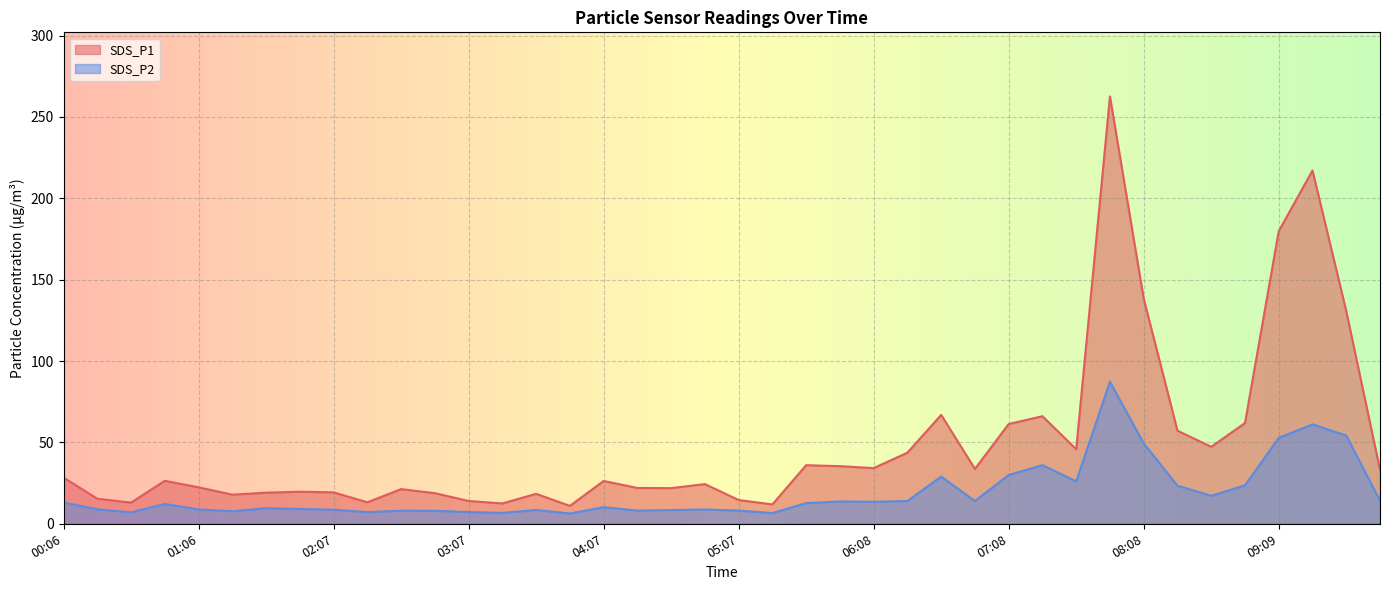

At which label does SDS_P2 first exceed 12?

00:06